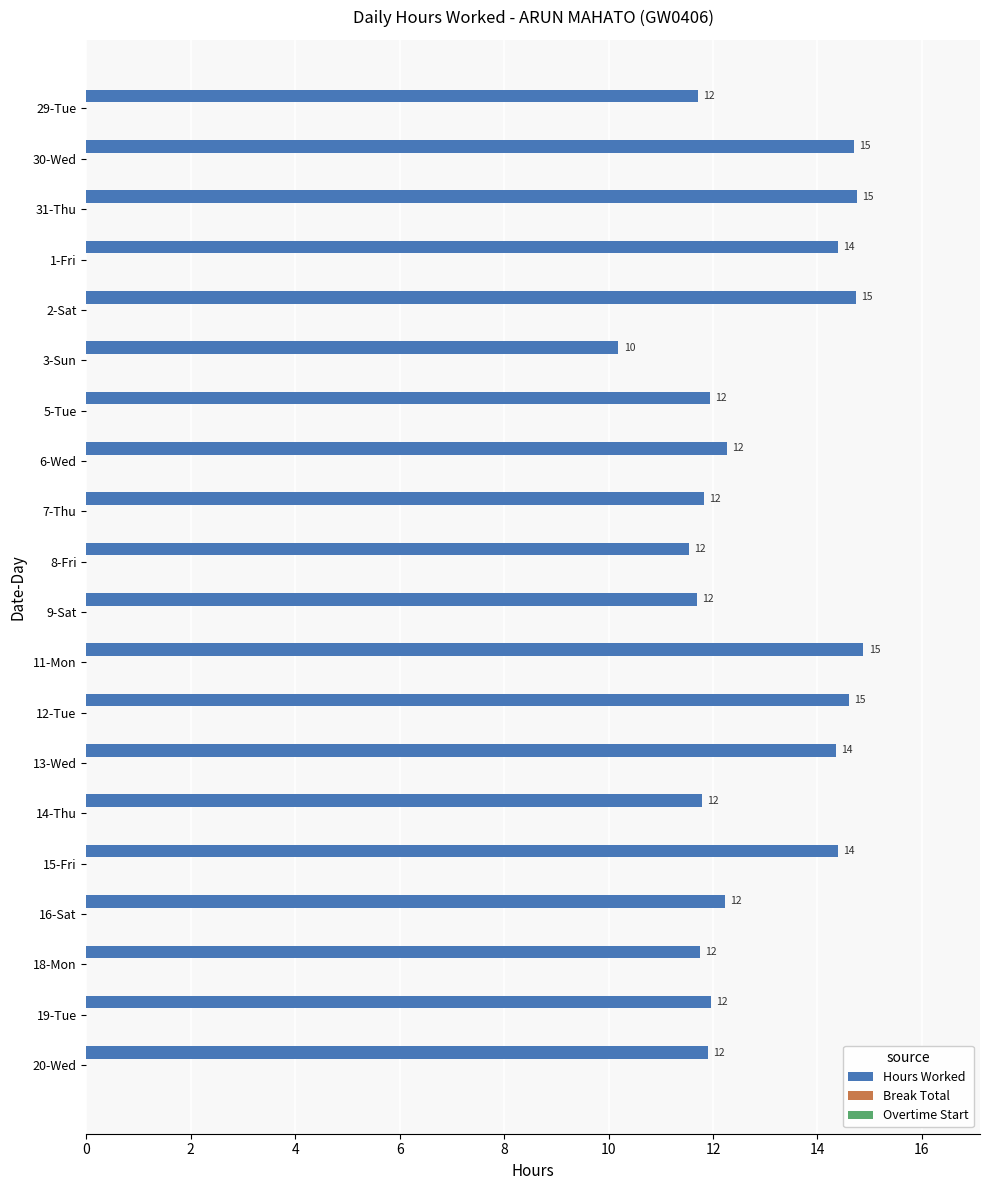

Between 2-Sat and 16-Sat, which is larger?

2-Sat